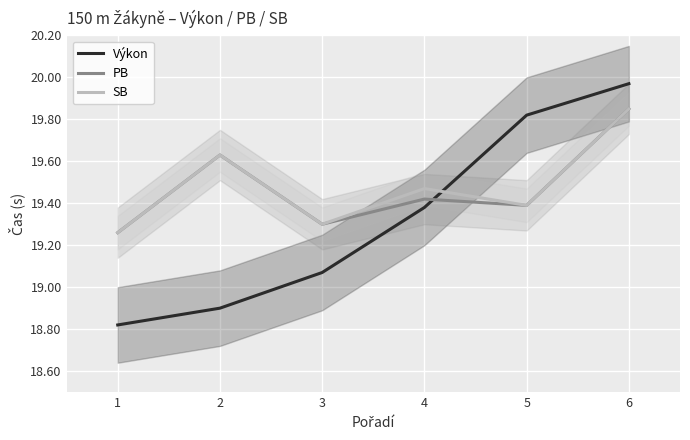

At which category is the sum across all series the highest?

6